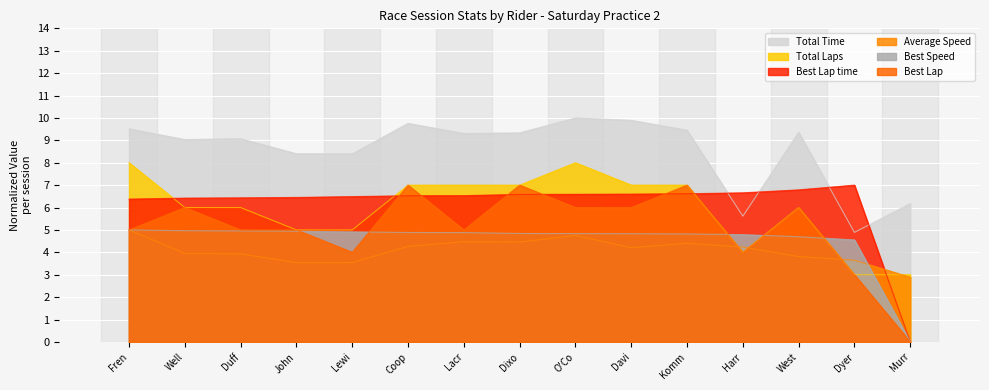

At which label does Best Speed reach its minimum?

Murr